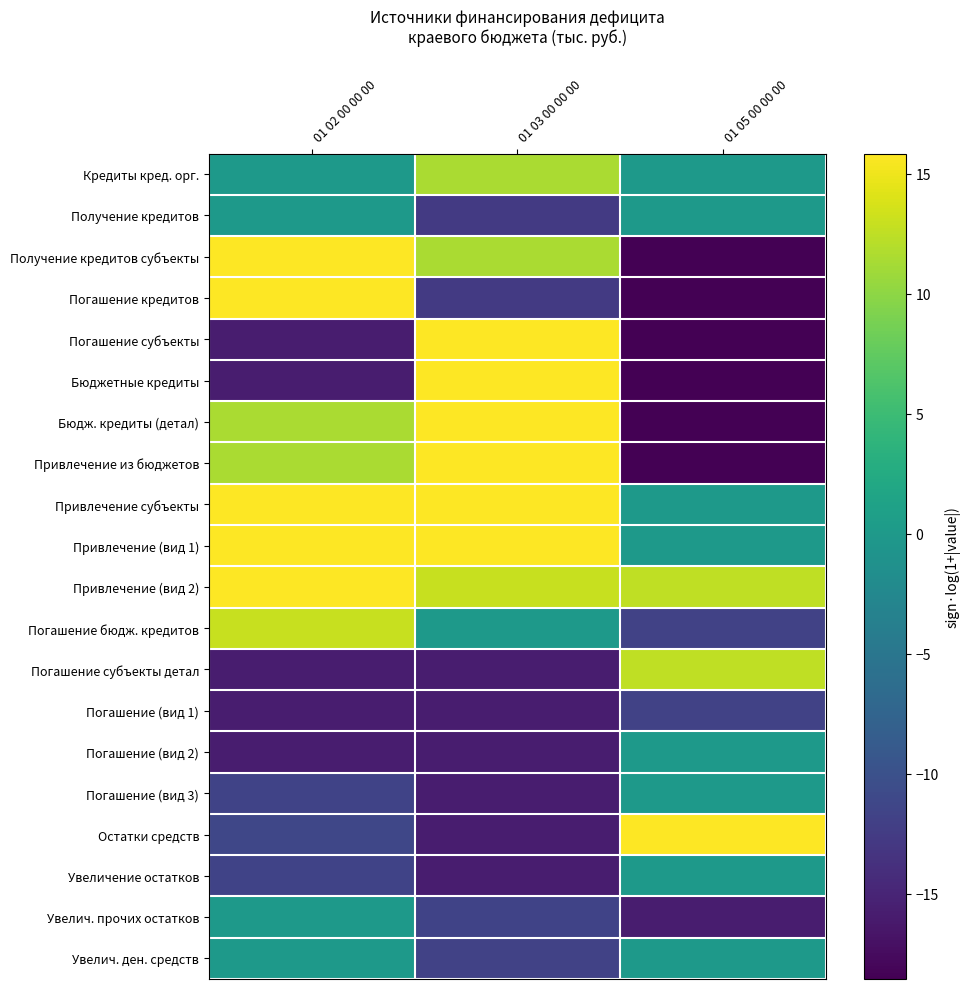

At which category is the sum across all series the highest?

01 02 00 00 00